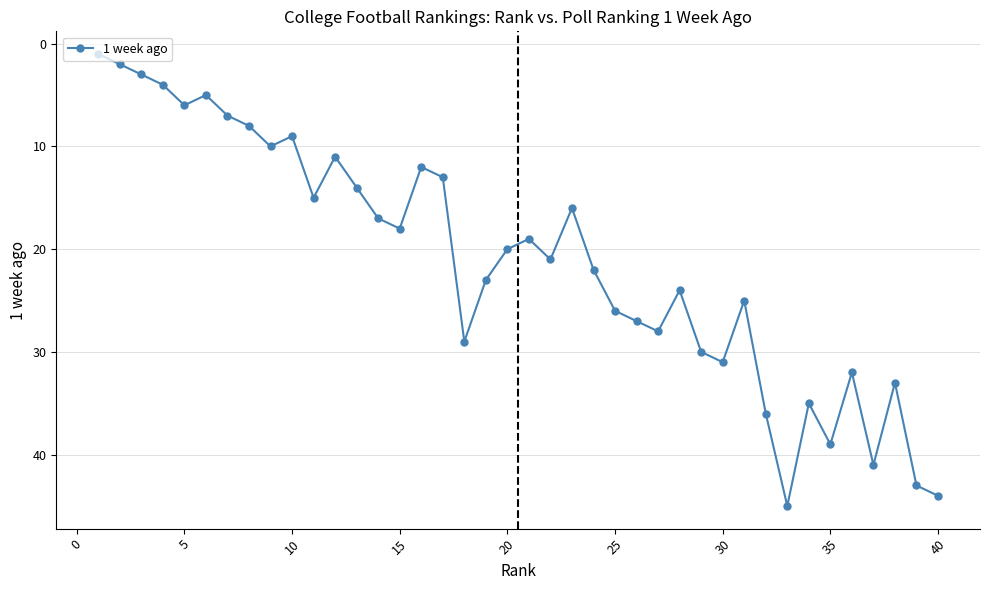

What is the average value?

21